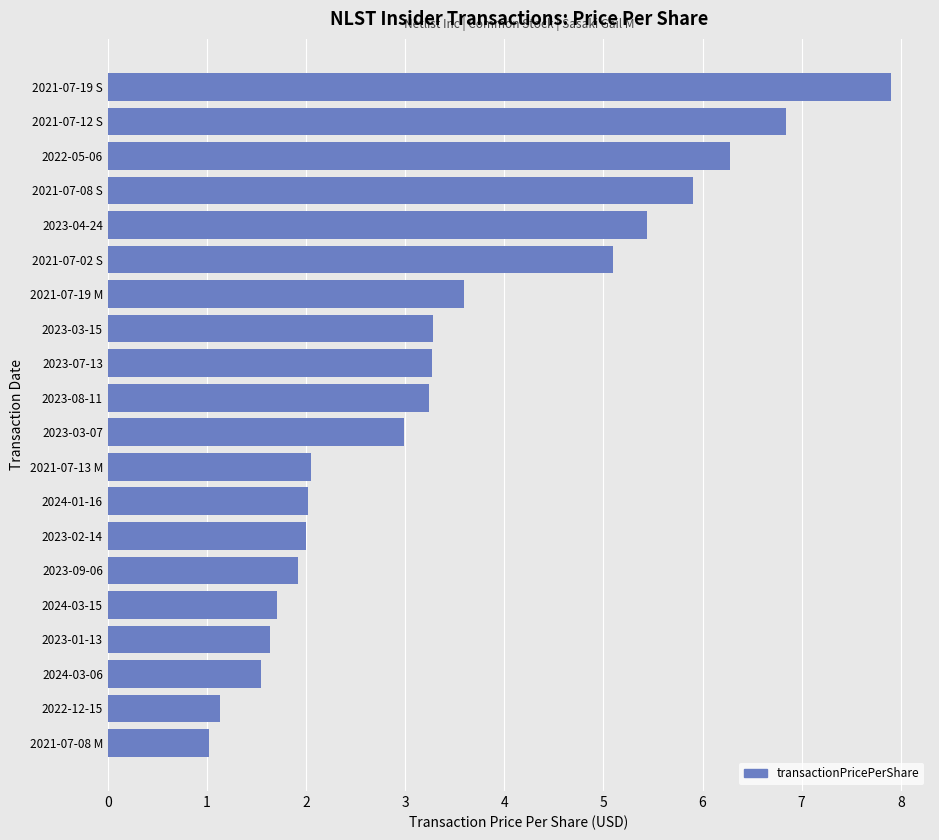

What is the smallest value displayed?

1.0